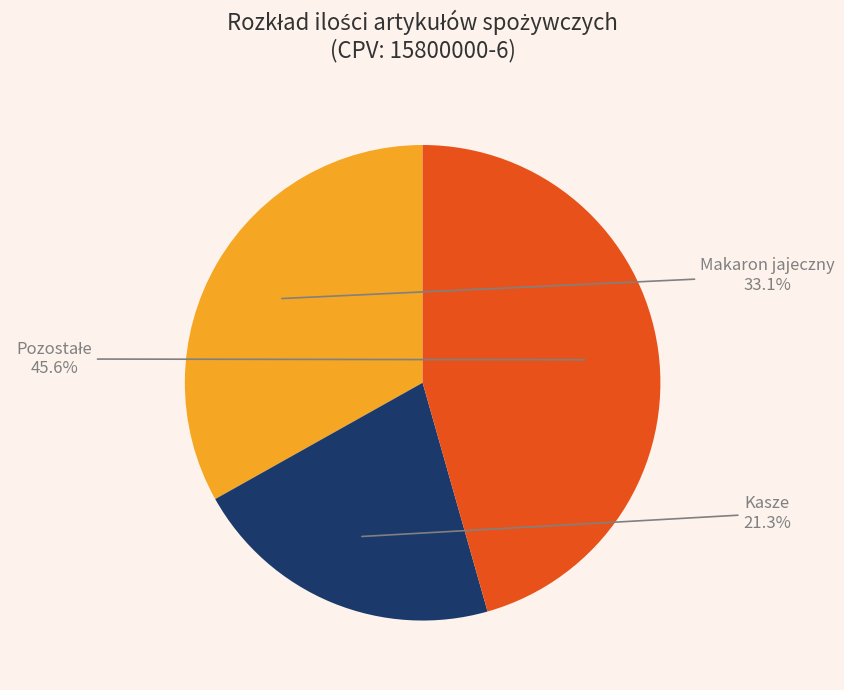

Is there a majority slice in this chart?

No